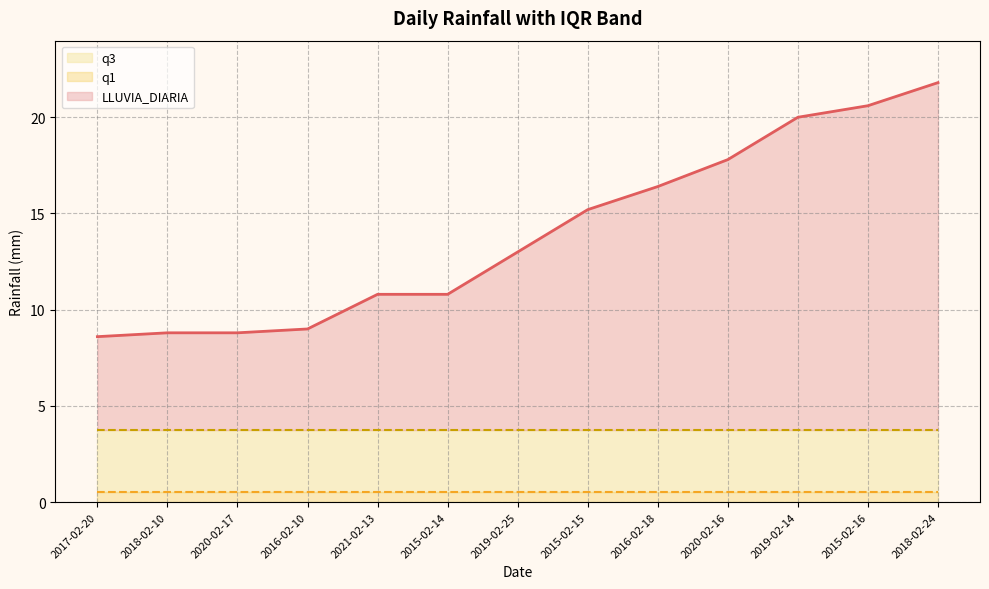

Reading left to right, extract all data points from this chart.

LLUVIA_DIARIA: 8.6	8.8	8.8	9.0	10.8	10.8	13.0	15.2	16.4	17.8	20.0	20.6	21.8
q1: 0.5	0.5	0.5	0.5	0.5	0.5	0.5	0.5	0.5	0.5	0.5	0.5	0.5
q3: 3.8	3.8	3.8	3.8	3.8	3.8	3.8	3.8	3.8	3.8	3.8	3.8	3.8